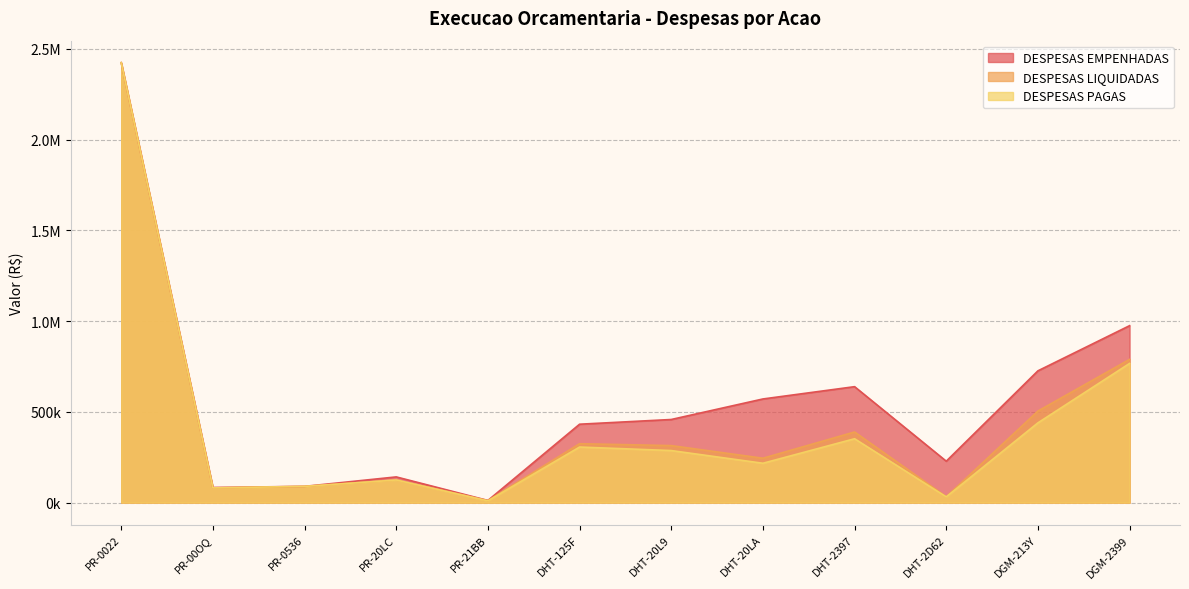

True or false: DESPESAS LIQUIDADAS has more than 1 interior local peaks.

True